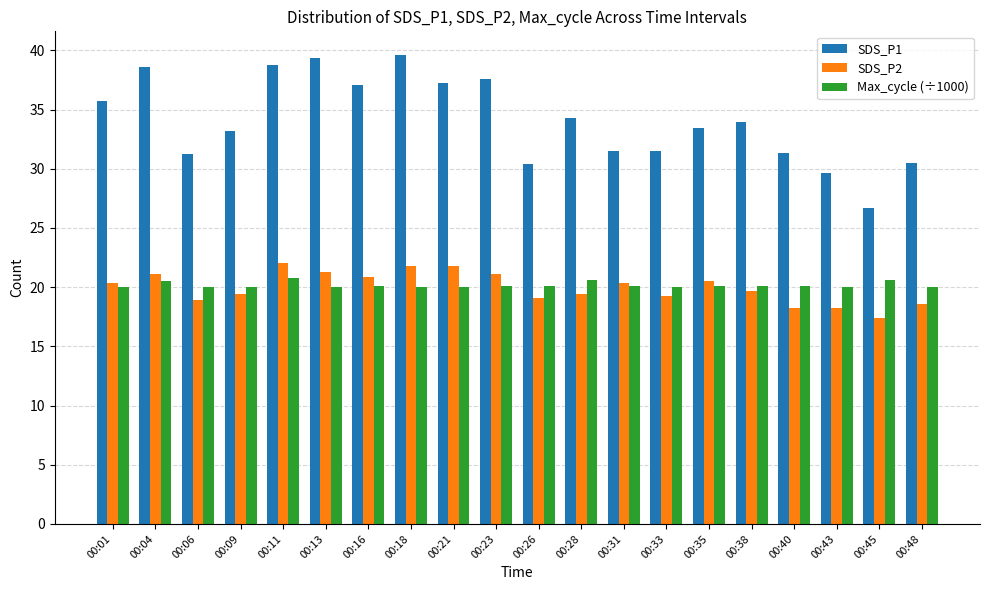

What is the average value of the SDS_P1 series?

34.1